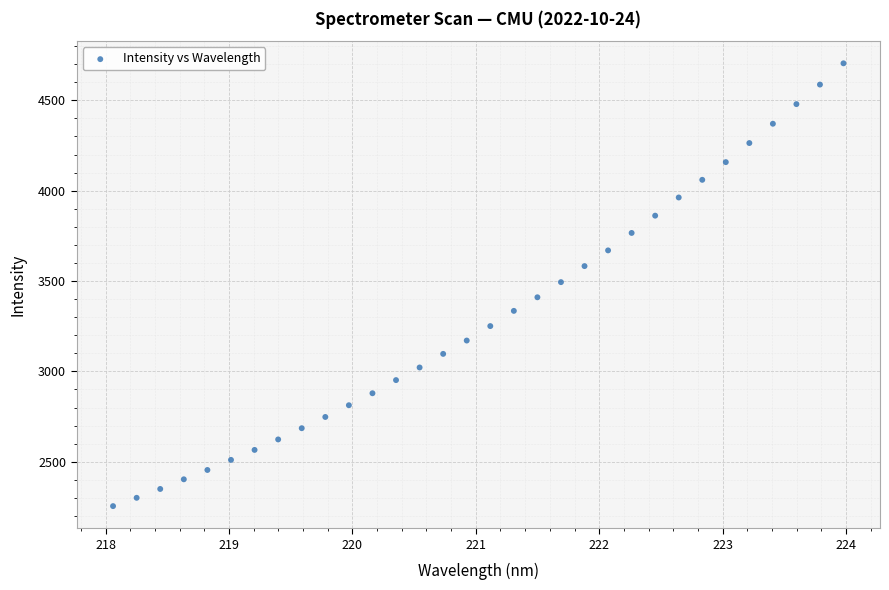

What is the range of Y values (max minus min)?

2449.8